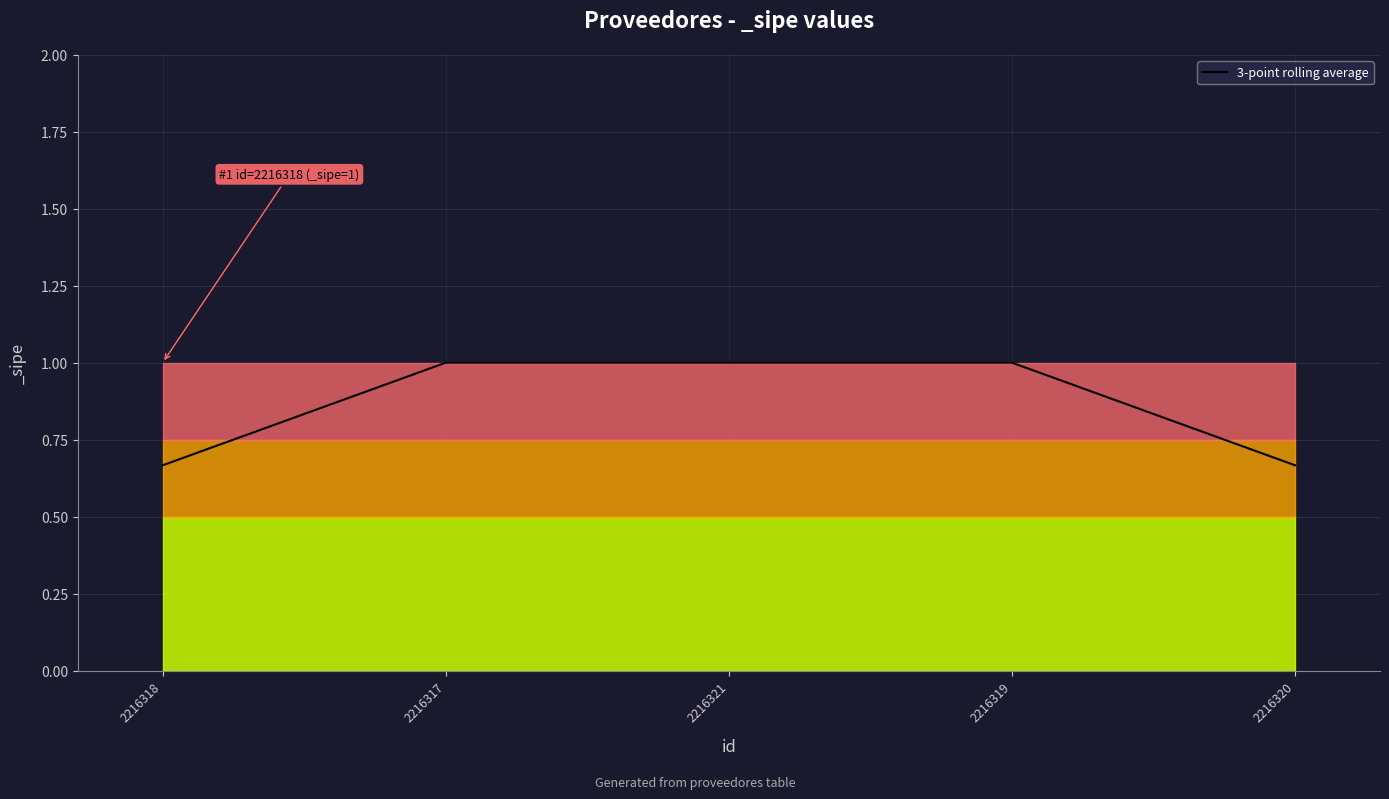

What position from the right is 2216318?

5